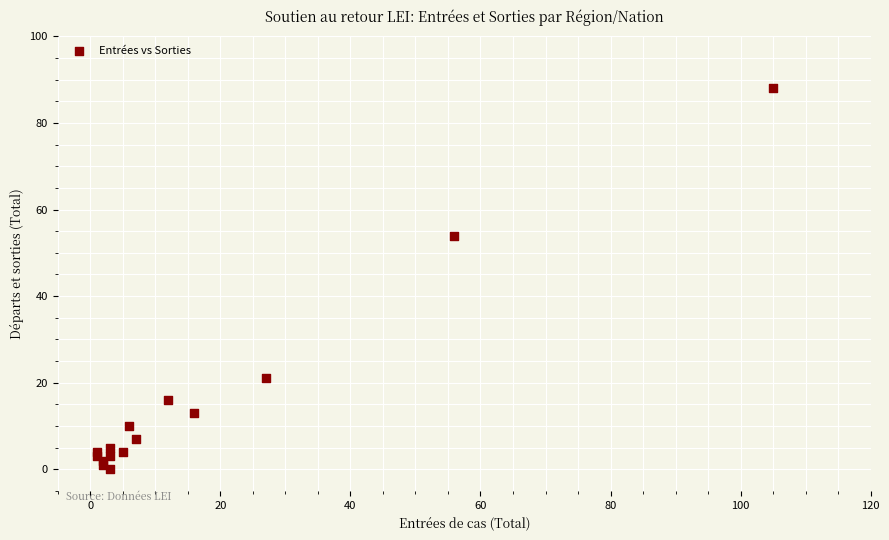

What Y value in the scatter plot is closest to 44?

54